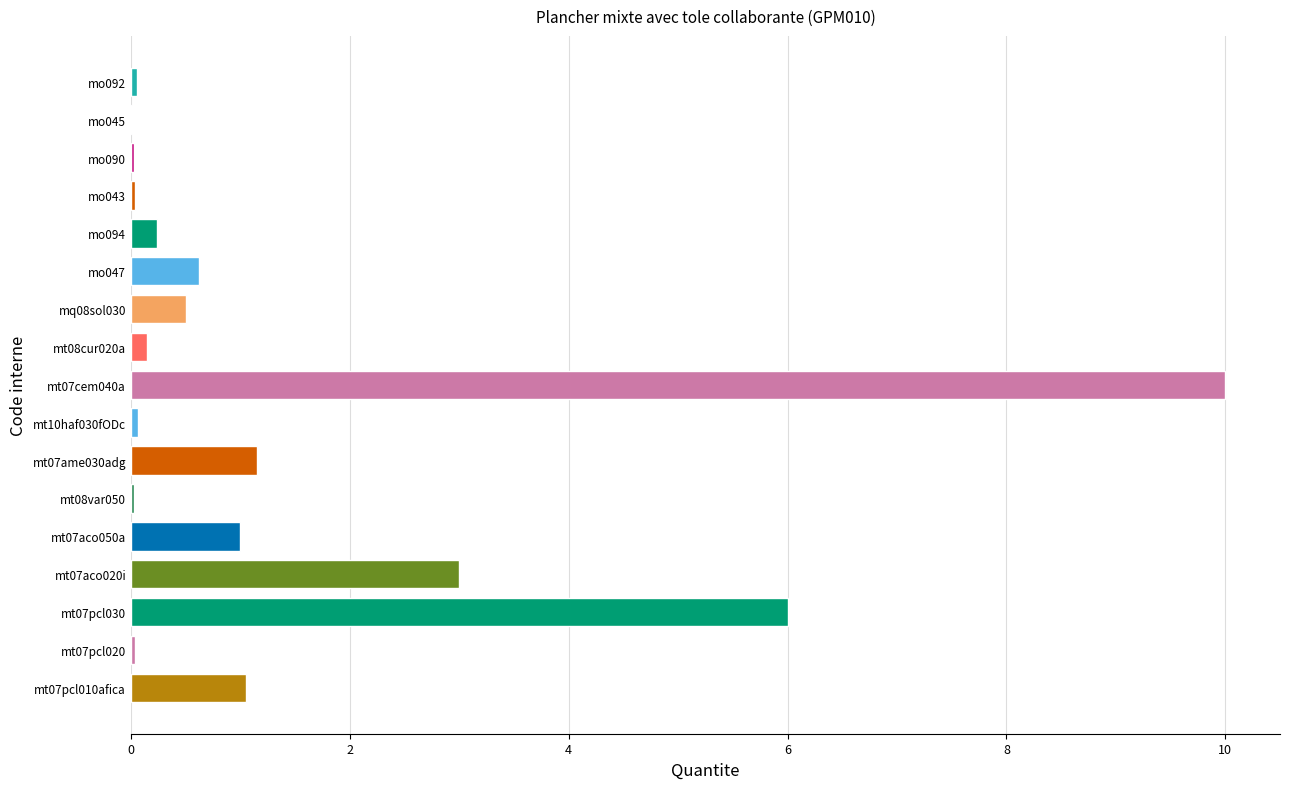

Between mt07cem040a and mo043, which is larger?

mt07cem040a